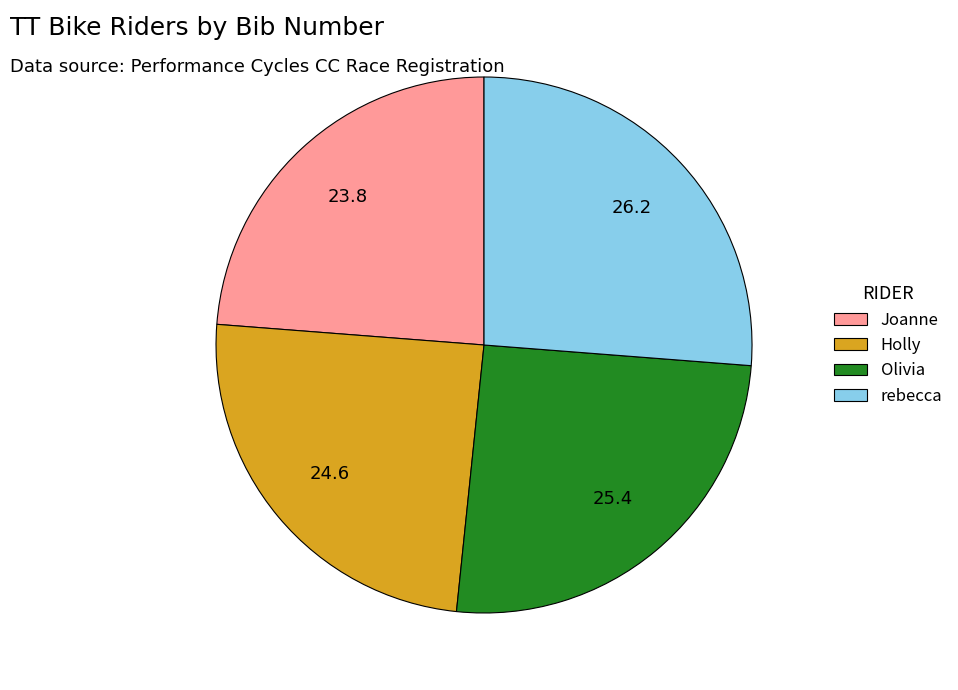

How many slices are in this pie chart?

4